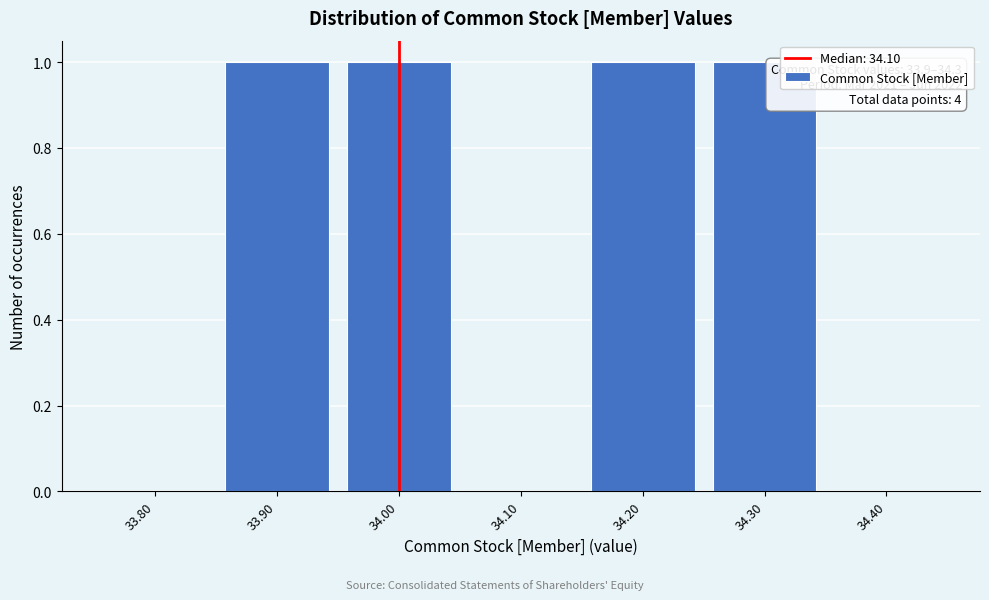

Reading right to left, extract all data points from this chart.

34.40=0	34.30=1	34.20=1	34.10=0	34.00=1	33.90=1	33.80=0